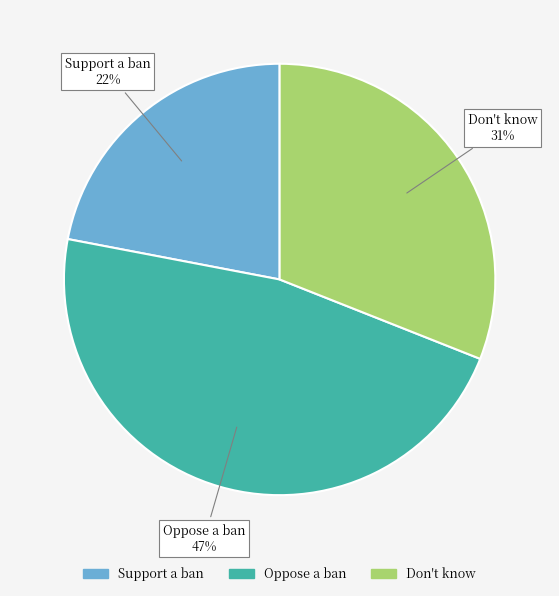

Which has a higher value, Don't know or Support a ban?

Don't know